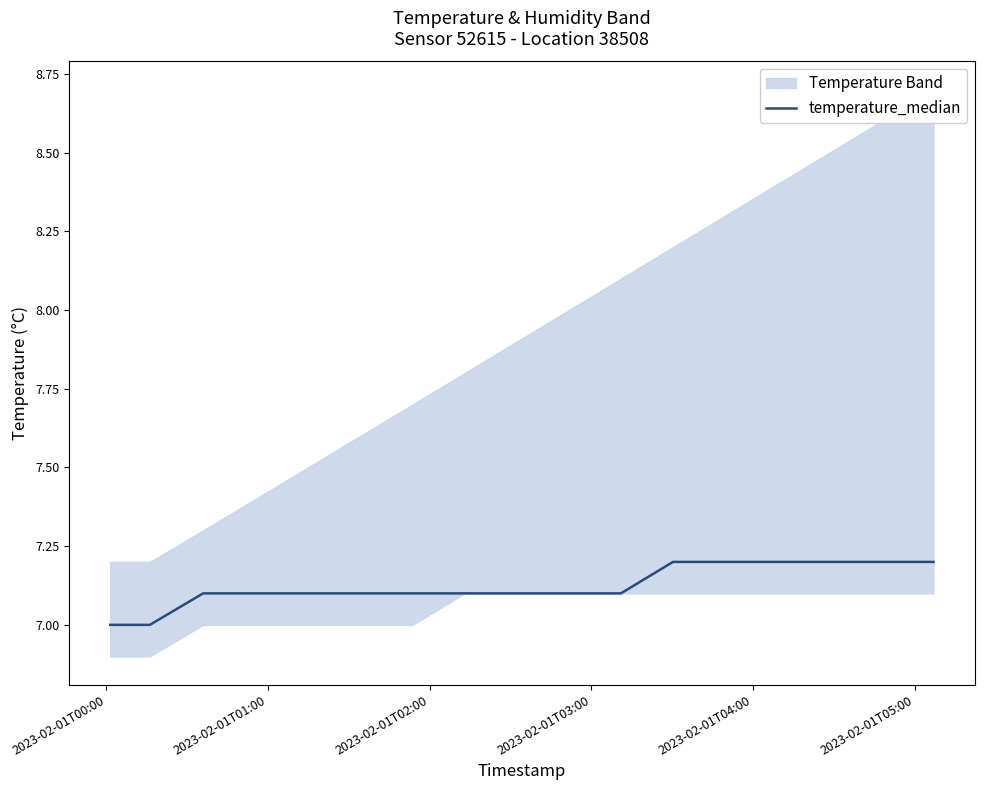

True or false: the data has more than 1 interior local peaks.

False